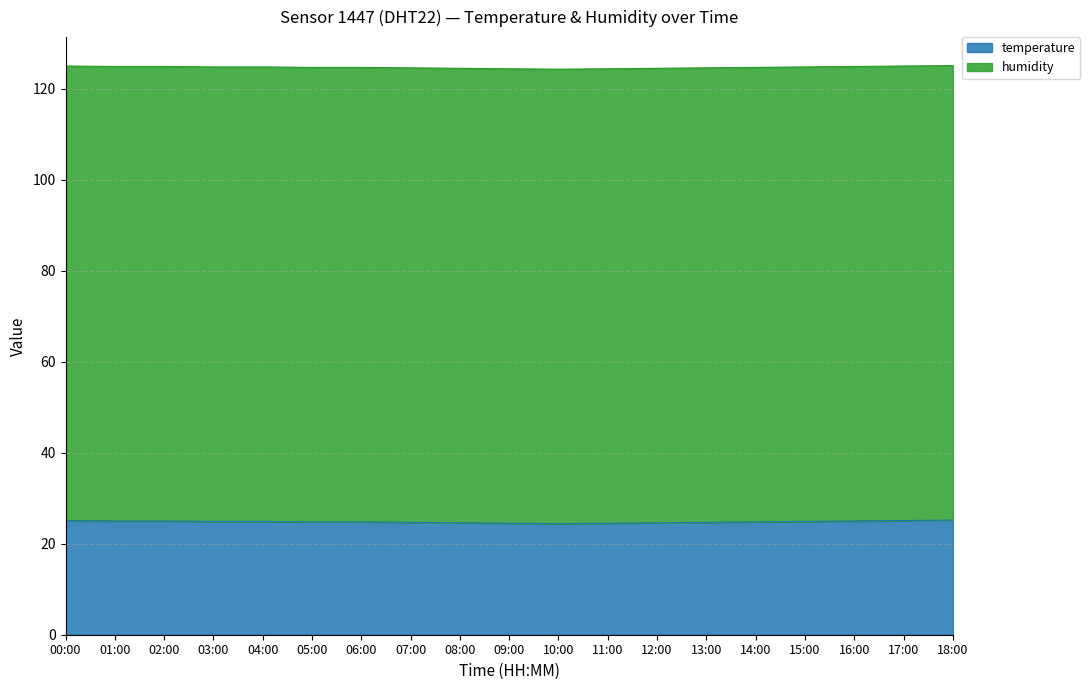

Rank the categories by value from highest to lowest.

18:00, 00:00, 17:00, 01:00, 02:00, 16:00, 03:00, 04:00, 15:00, 05:00, 06:00, 14:00, 07:00, 13:00, 08:00, 12:00, 09:00, 11:00, 10:00